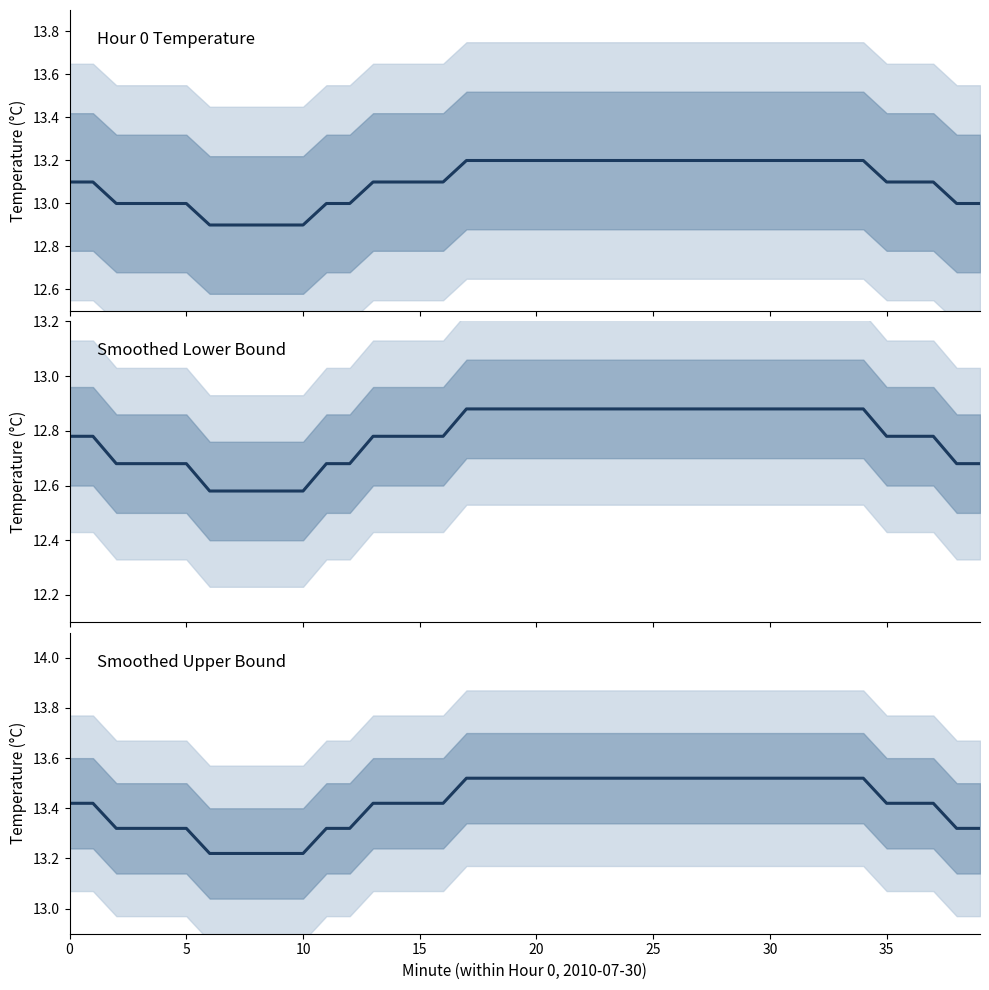

What is the average value of the Hour 0 Temperature series?

13.1